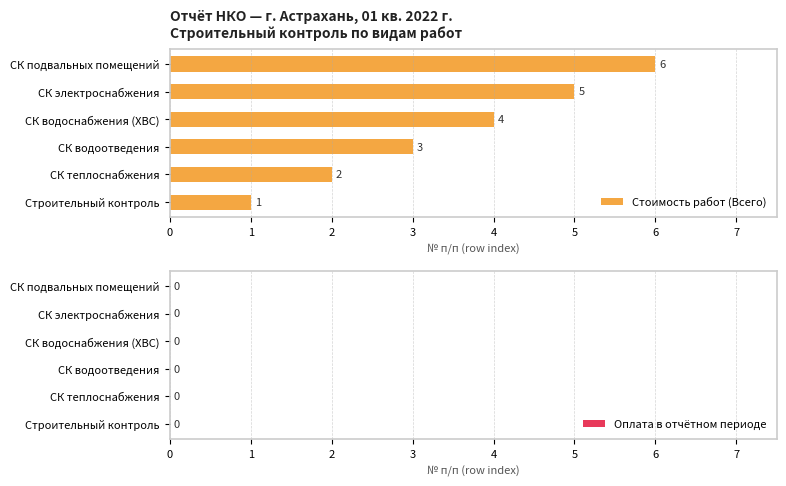

What is the change in value from СК водоснабжения (ХВС) to СК электроснабжения?

+1